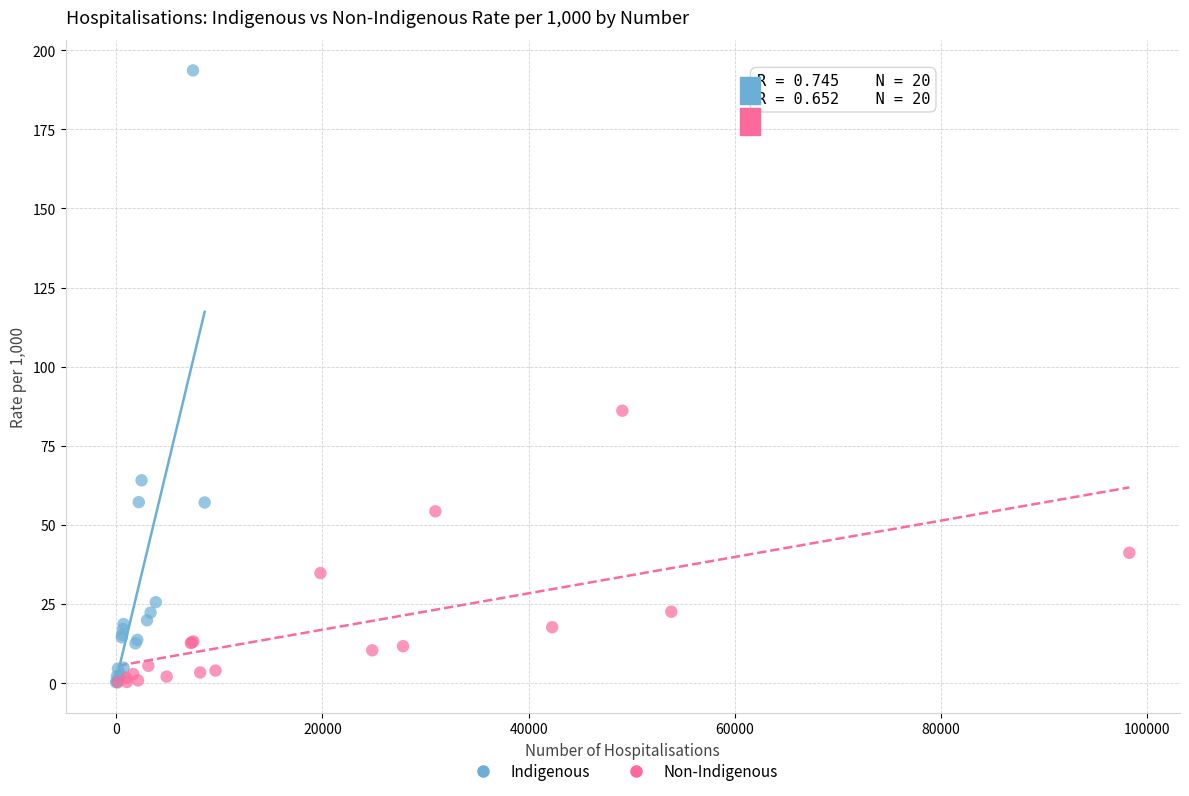

Which series contains the highest Y value?

Indigenous